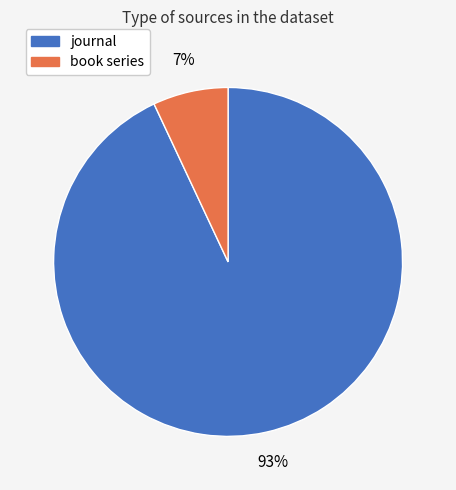

To the nearest percent, what is the average slice percentage?

50%